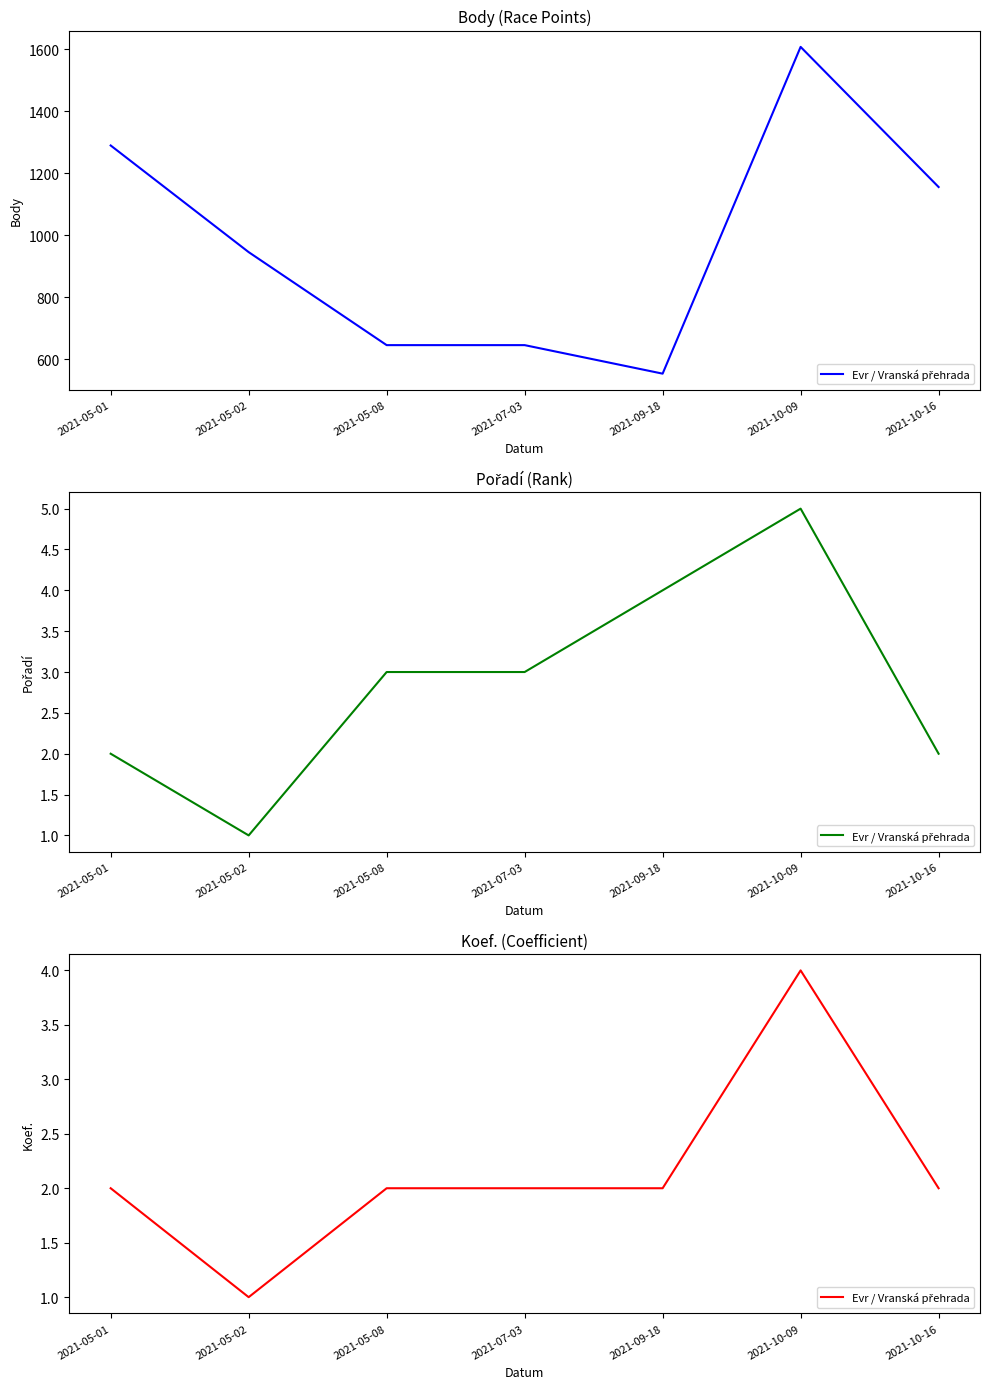

What is the sum of the values at 2021-07-03 and 2021-05-01?

4